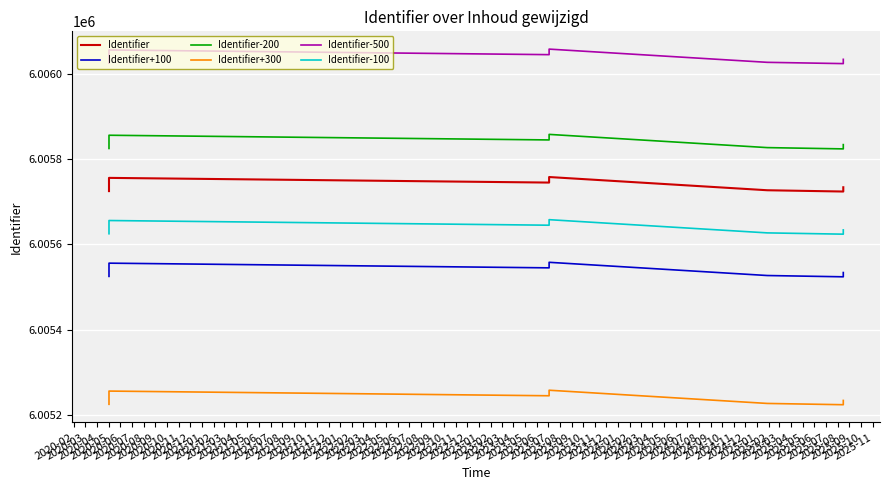

What is the value of the Identifier-200 point at the 2nd from the left?

6005829